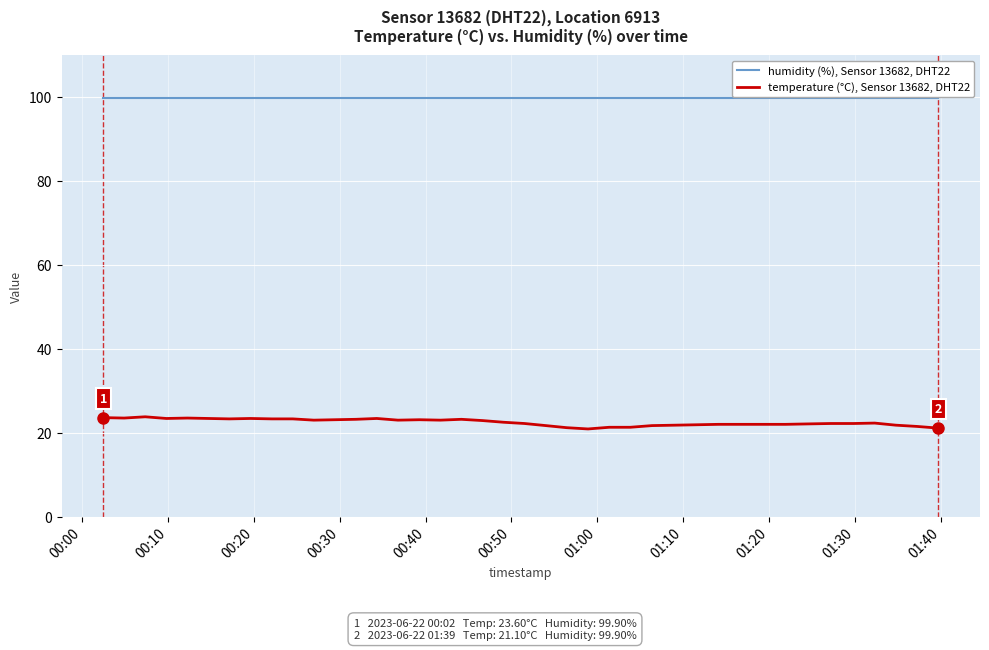

Is this an area chart (filled region under the line)?

No